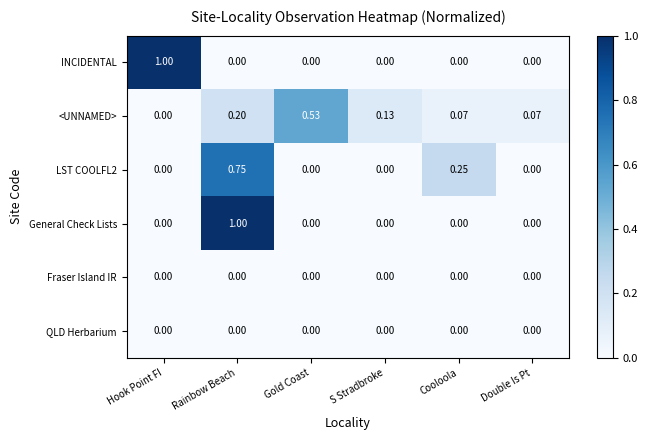

At which category is the sum across all series the highest?

Rainbow Beach